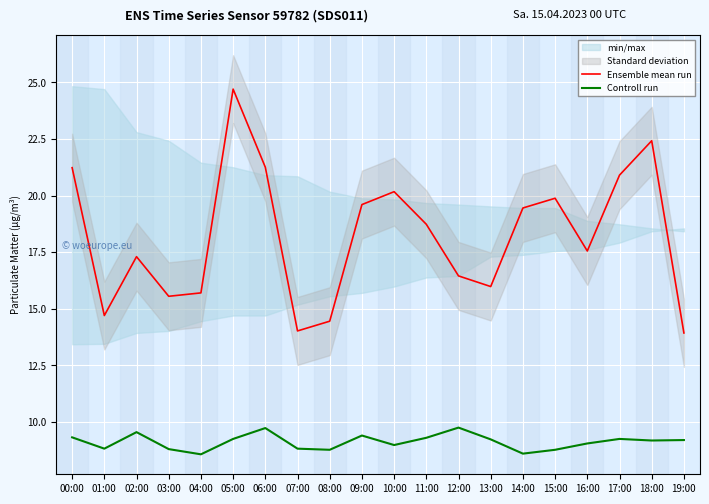

What is the greatest value displayed?

24.7